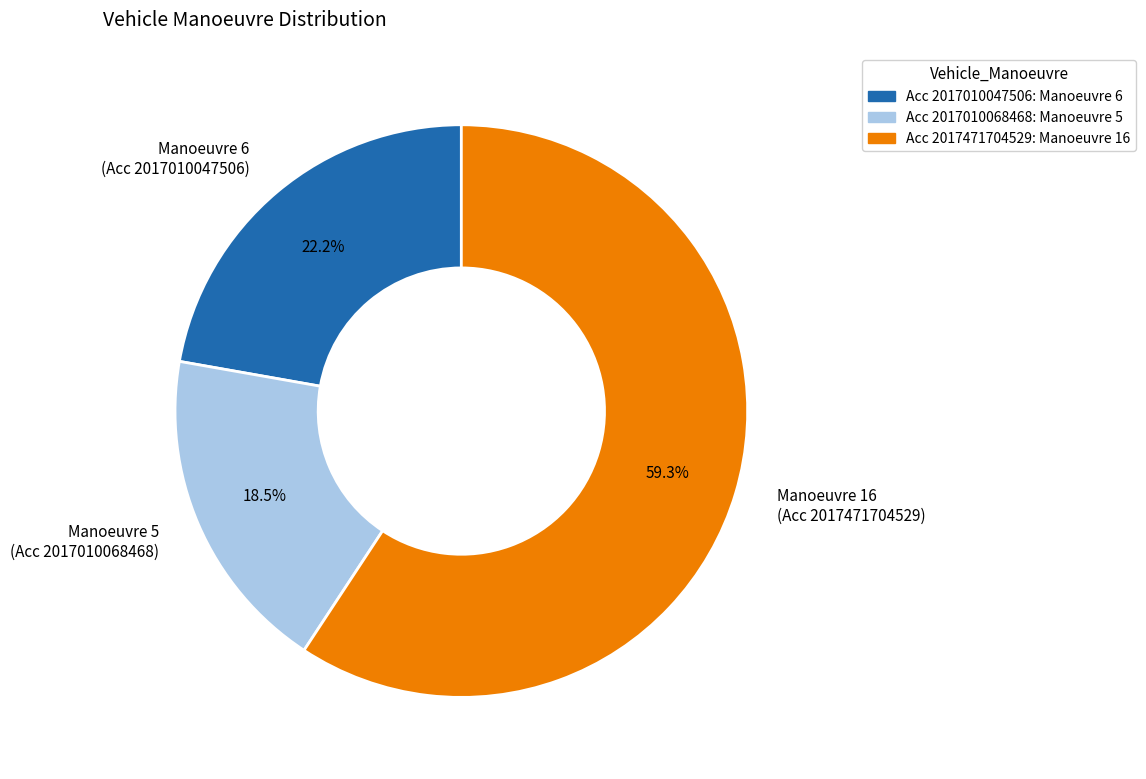

Does any single category account for the majority?

Yes